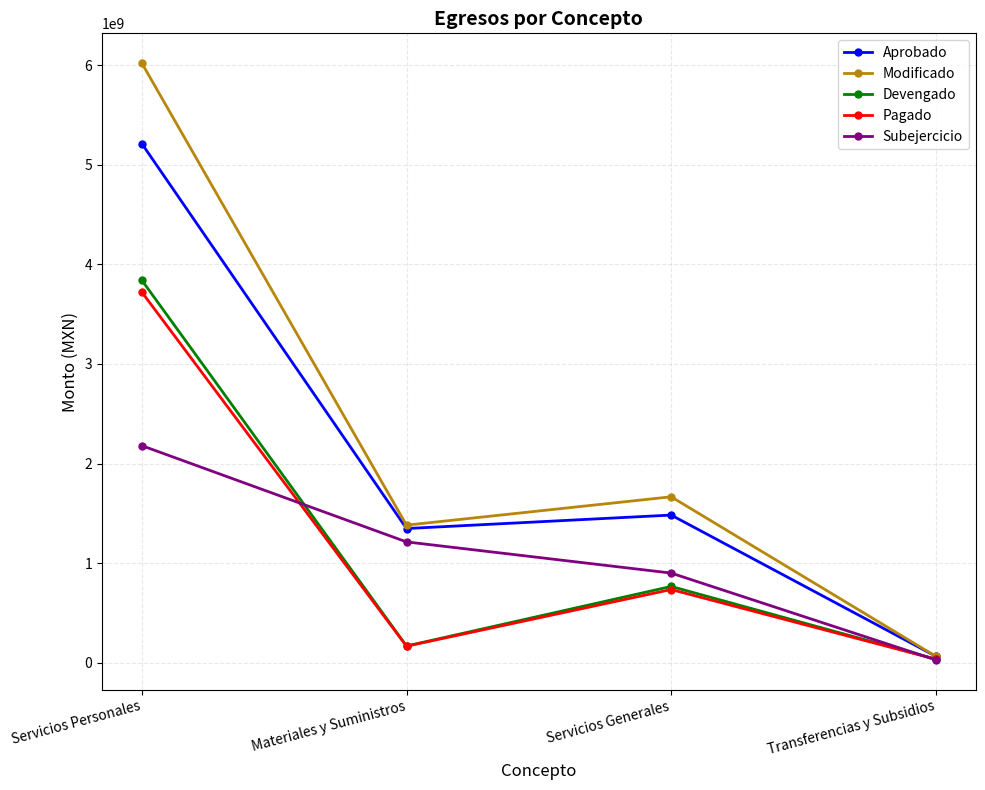

At which category does Aprobado reach its first local peak?

Servicios Generales